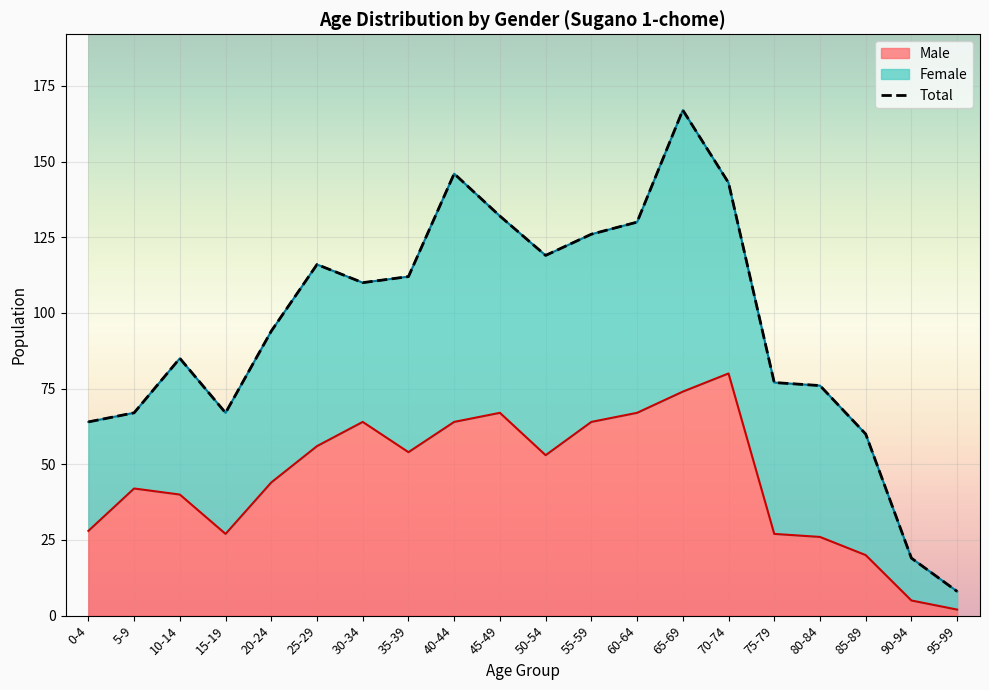

The value of Total at 30-34 is 58. True or false?

False